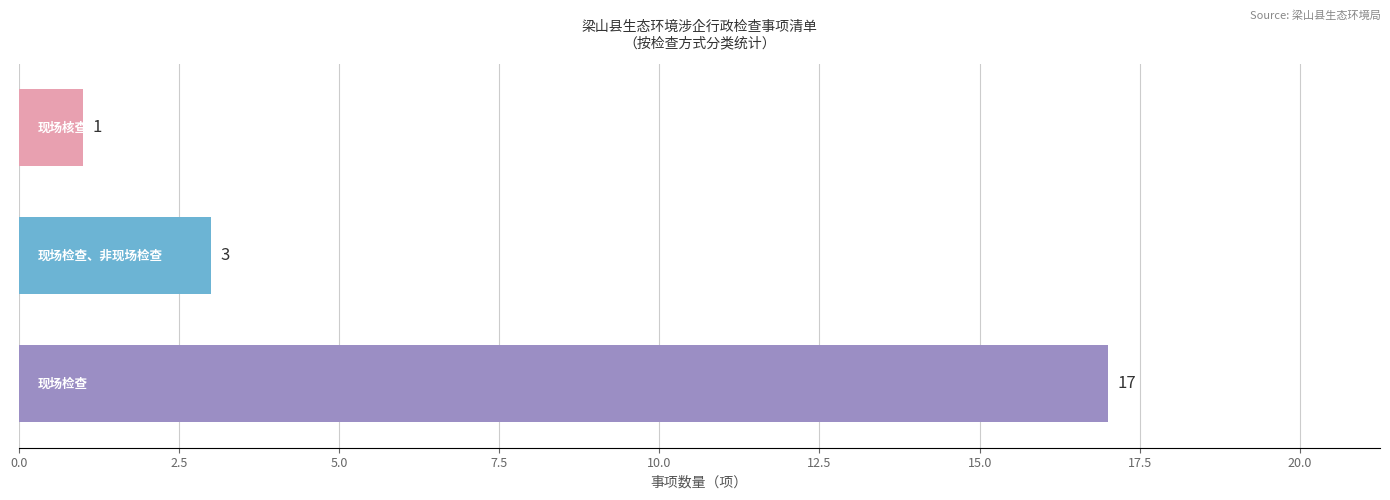

What is the sum of all values?

21